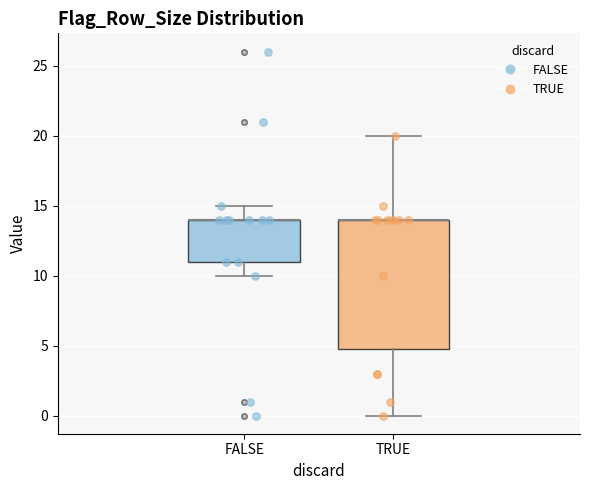

Where does the upper whisker of the box for FALSE end on the y-axis? The values are not printed on the chart, so give them approximately, as read against the axis.

15